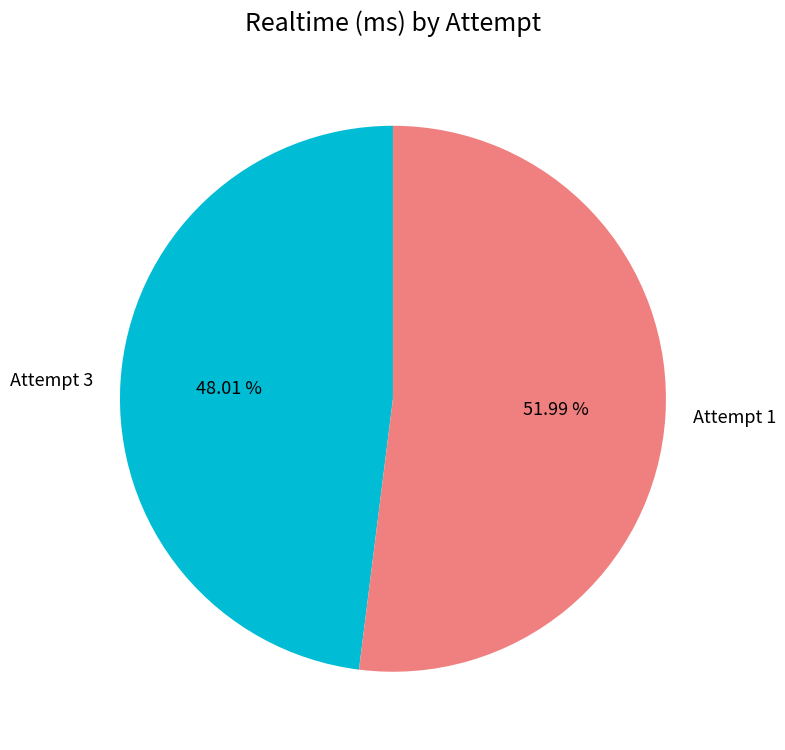

Does Attempt 3 represent more than half of the total?

No